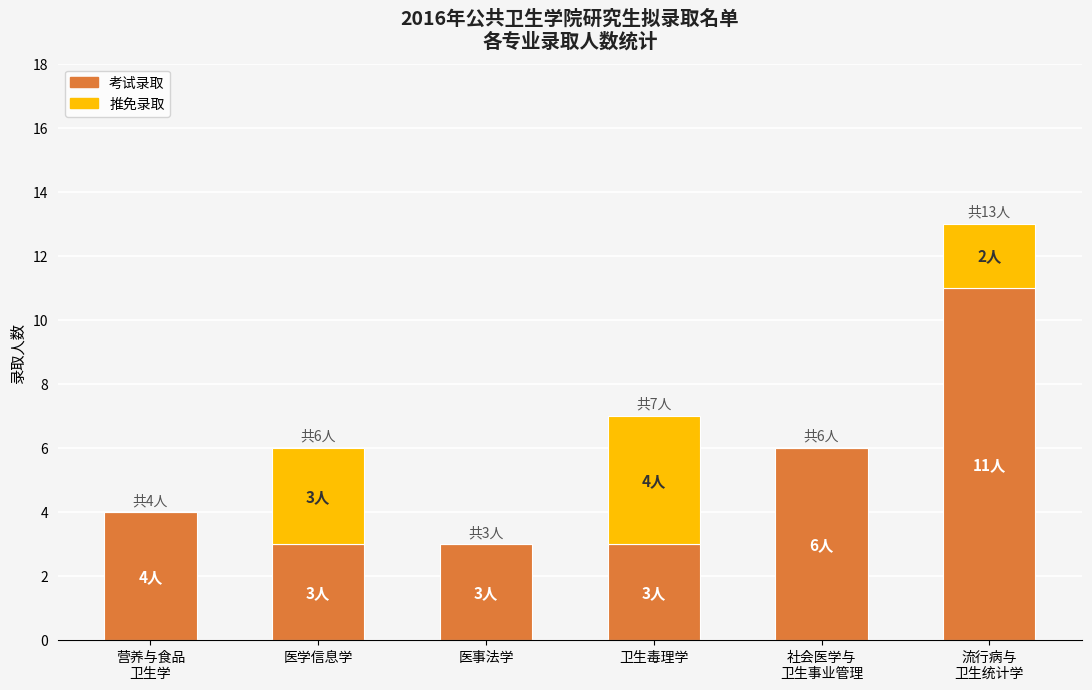

Count the number of data series in this chart.

2